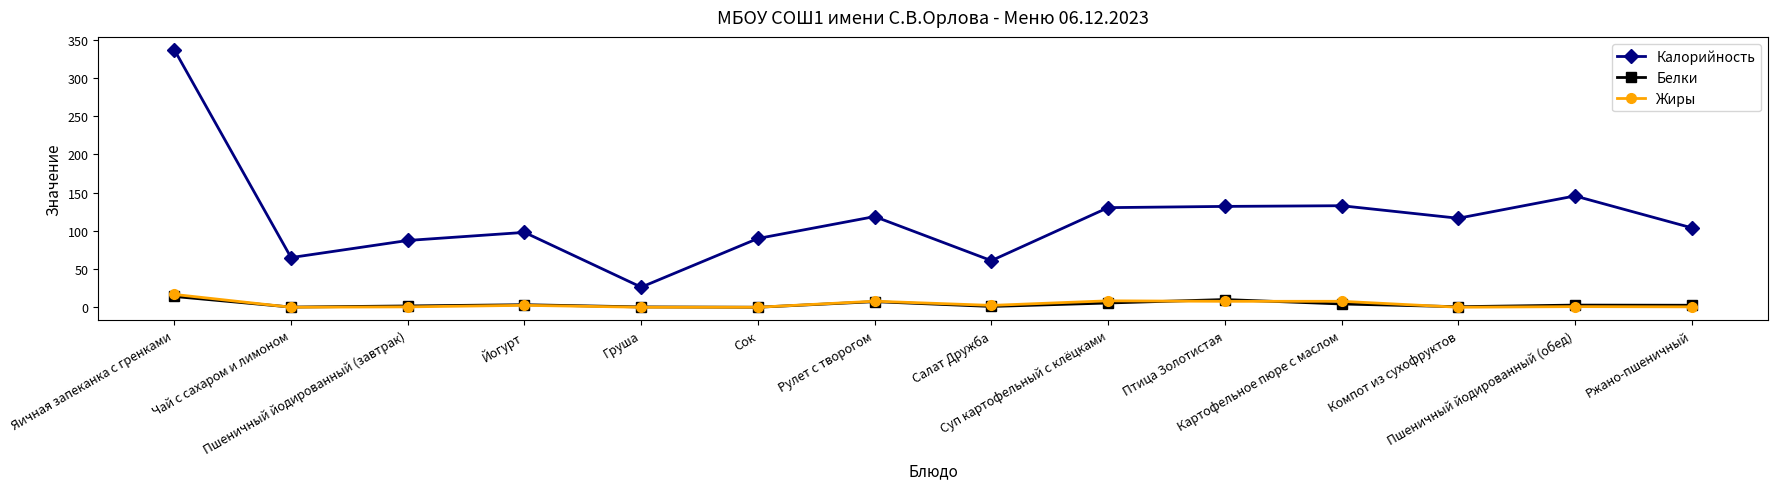

True or false: Калорийность and Жиры cross at least once.

False